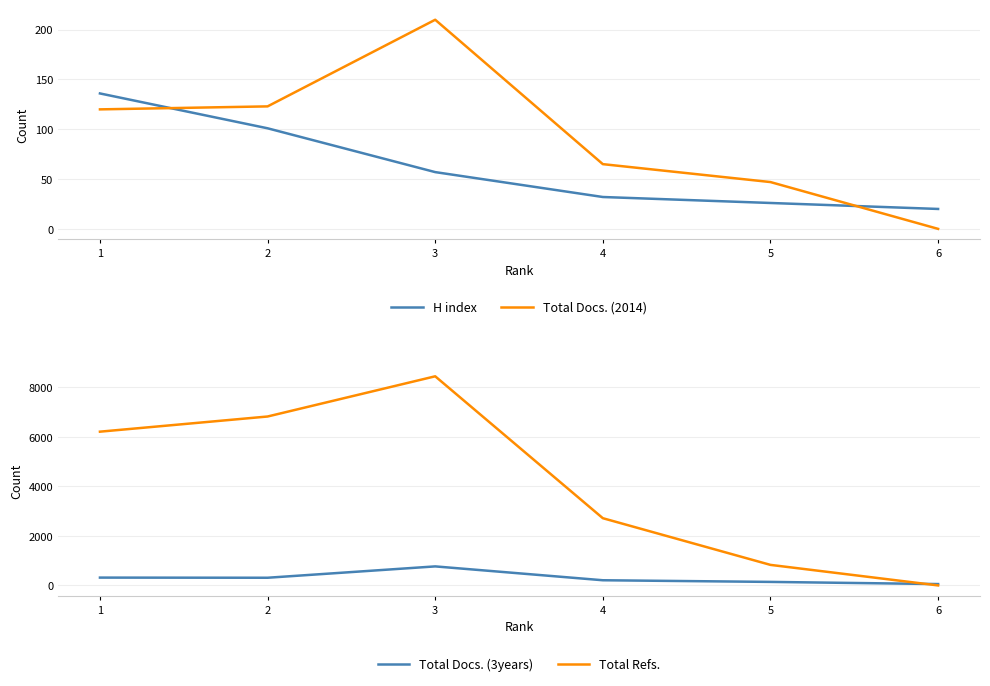

What is the sum of all Total Refs. values?

25040